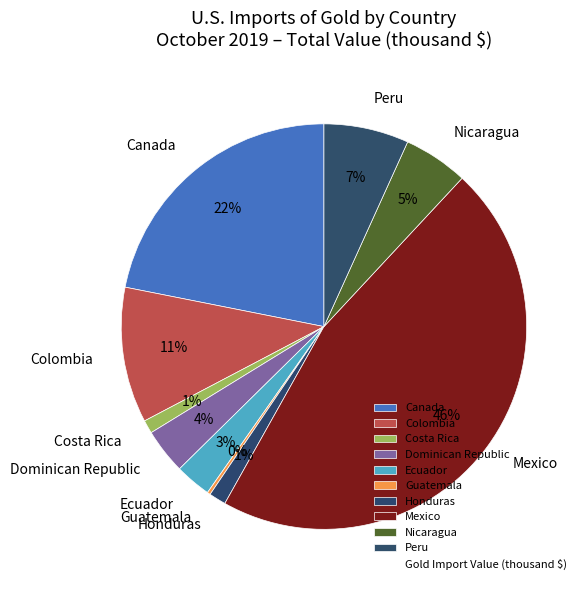

To the nearest percent, what portion does Costa Rica represent?

1%